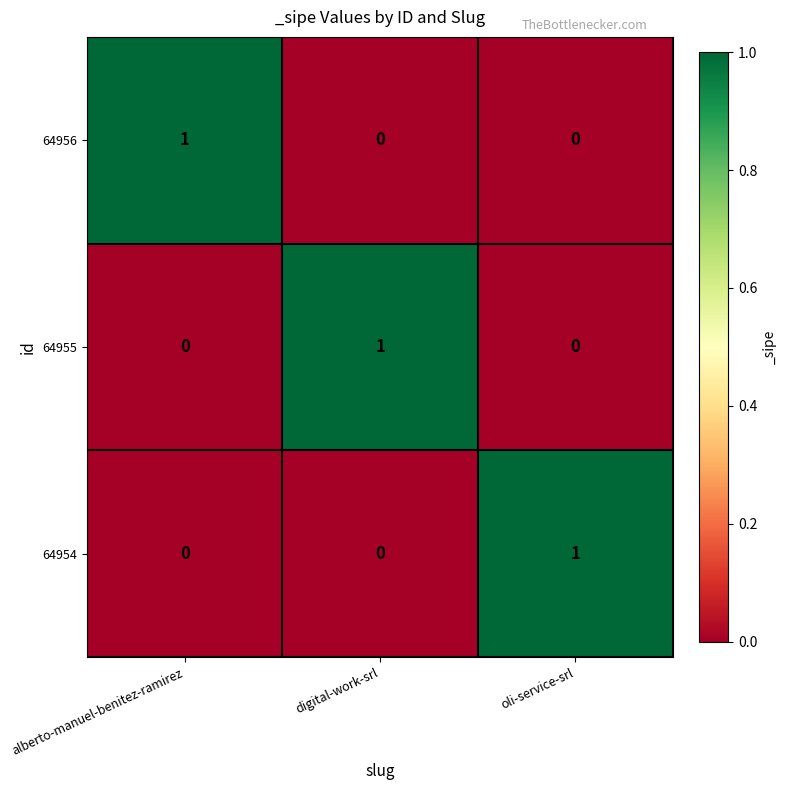

How many 64956 values are between 0 and 1?

3